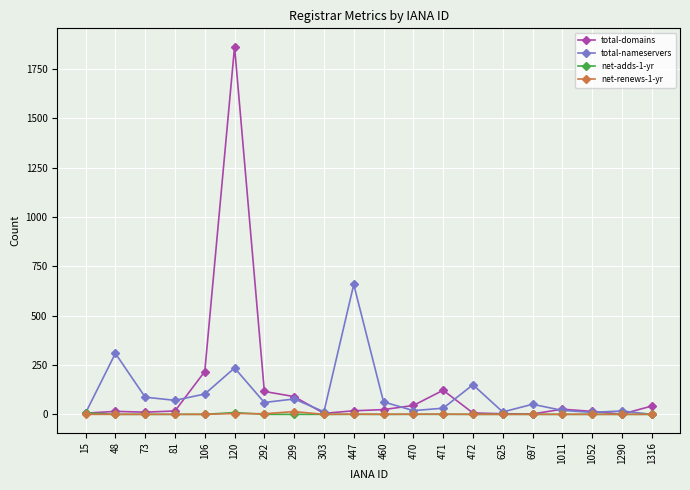

What is the difference between the maximum and minimum values in the net-adds-1-yr series?

9